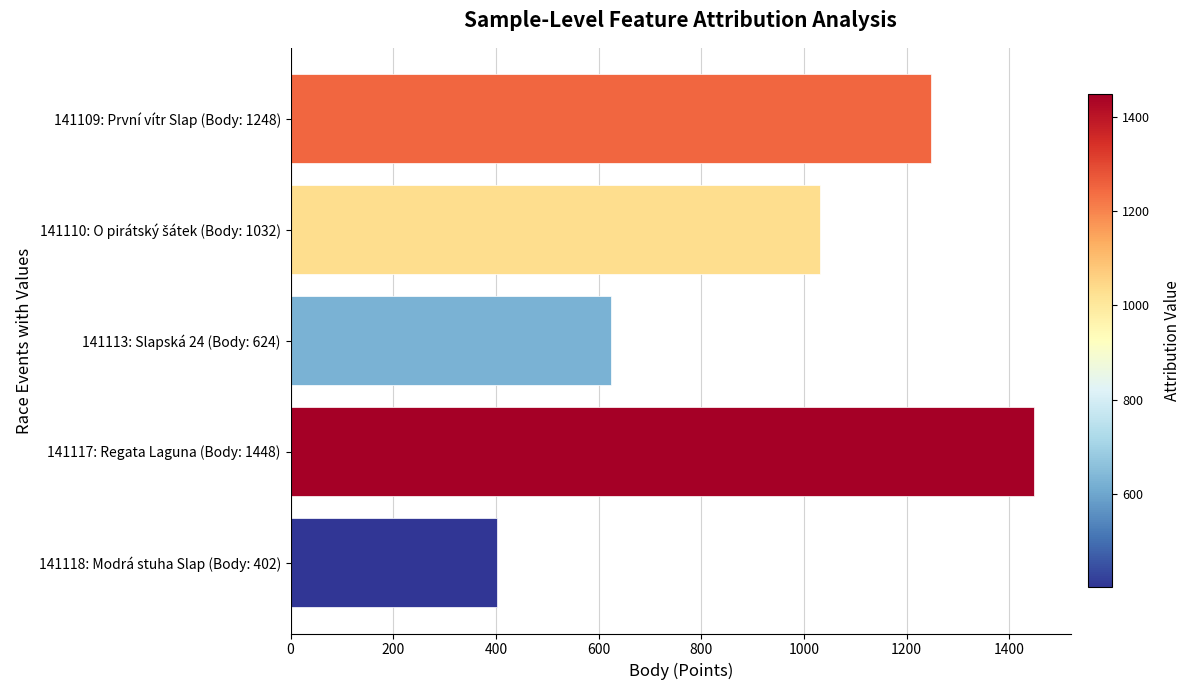

Reading bottom to top, extract all data points from this chart.

402	1448	624	1032	1248